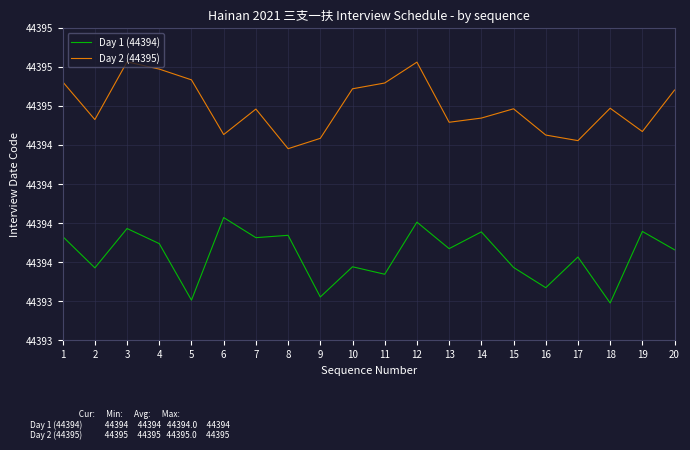

True or false: Day 2 (44395) and Day 1 (44394) cross at least once.

False